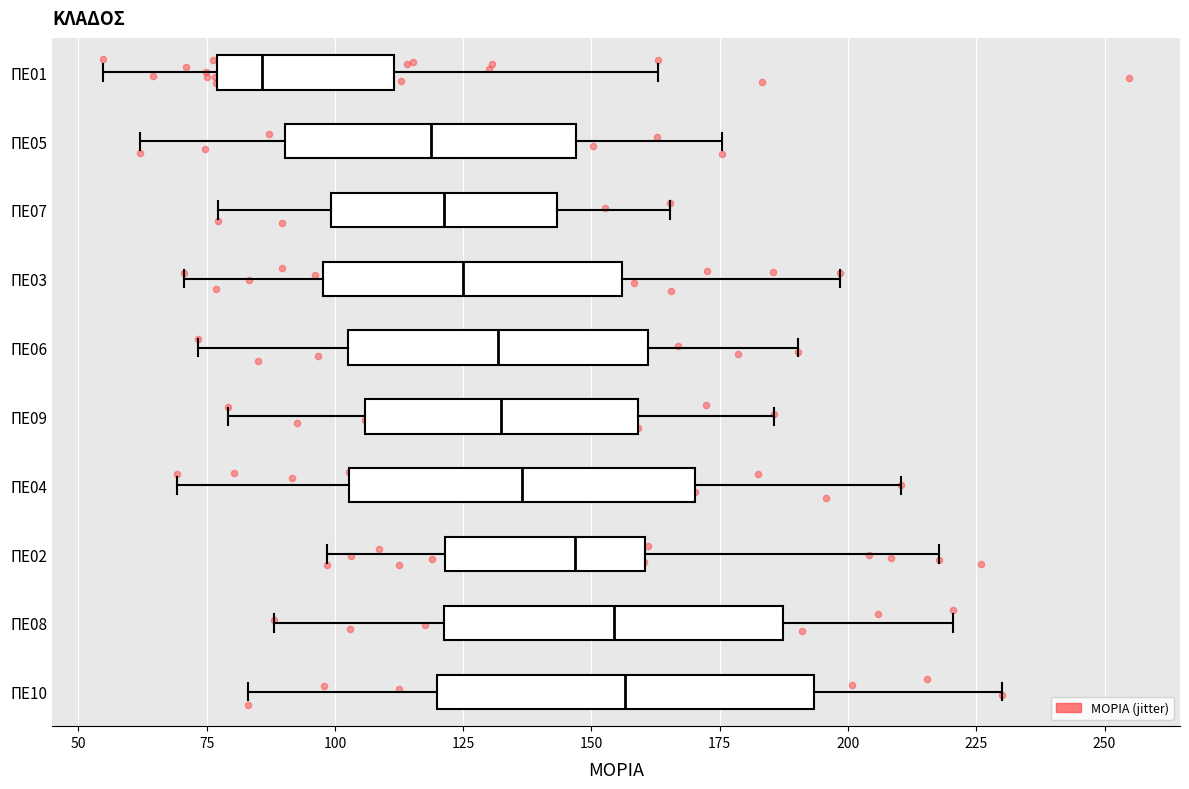

Comparing the boxes themselves (not the whiskers), which one is the widest?

ΠΕ10